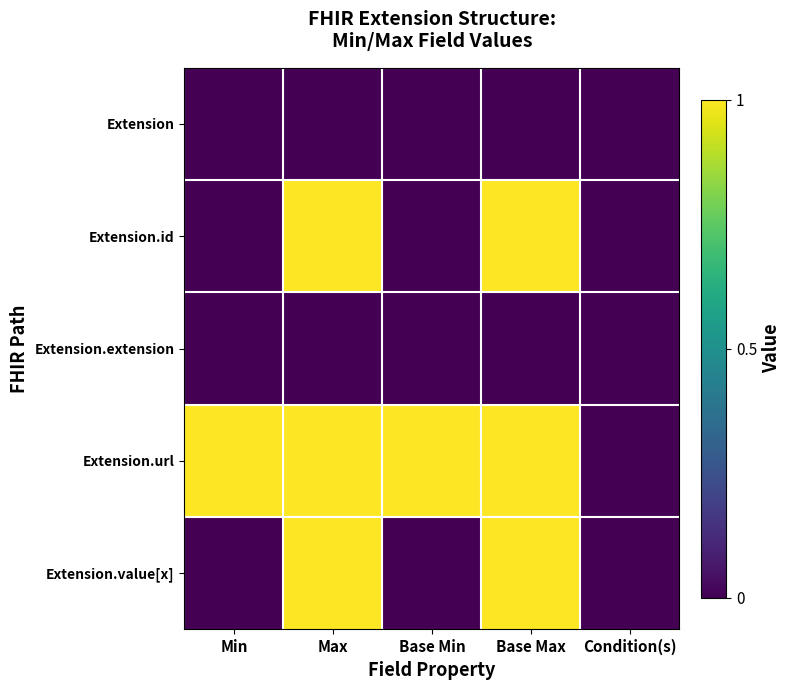

Which series has the largest total across all categories?

Extension.url